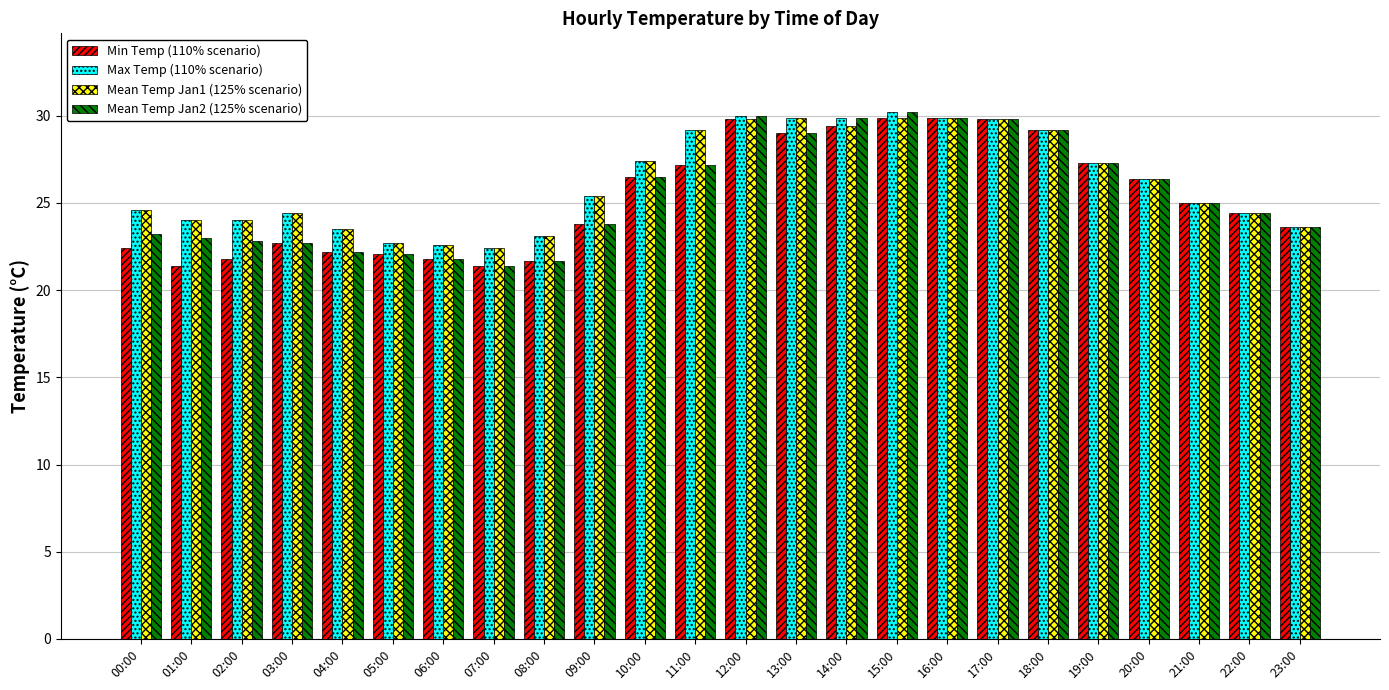

Are the bars horizontal?

No